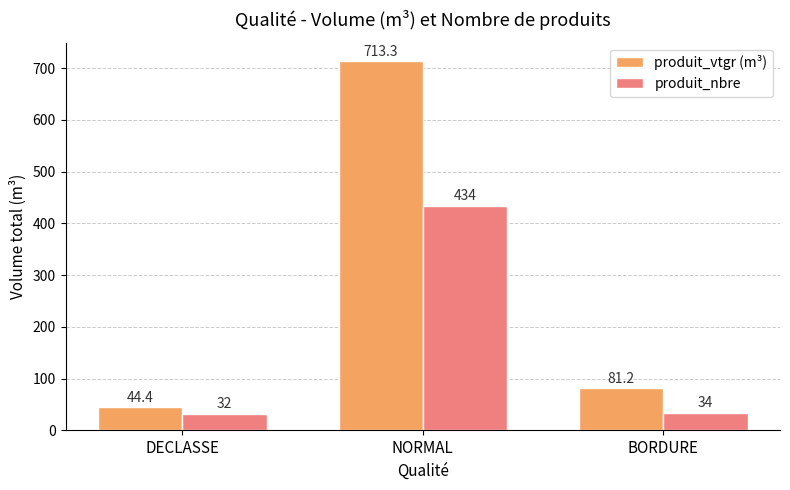

Read the produit_vtgr (m³) value at BORDURE.

81.2